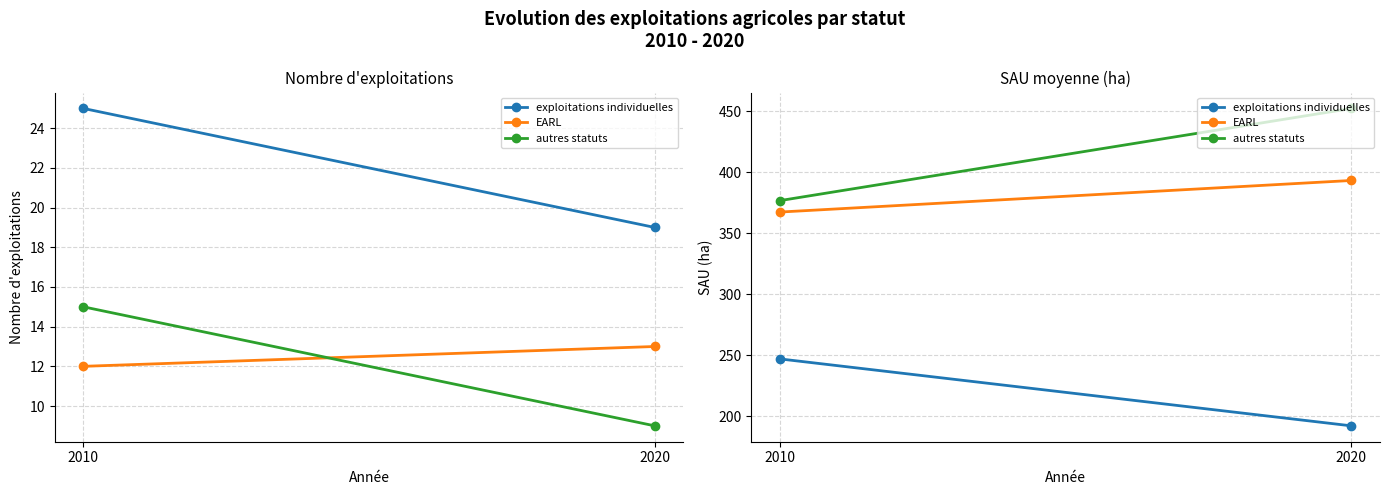

Which label corresponds to the largest value in the chart?

2020